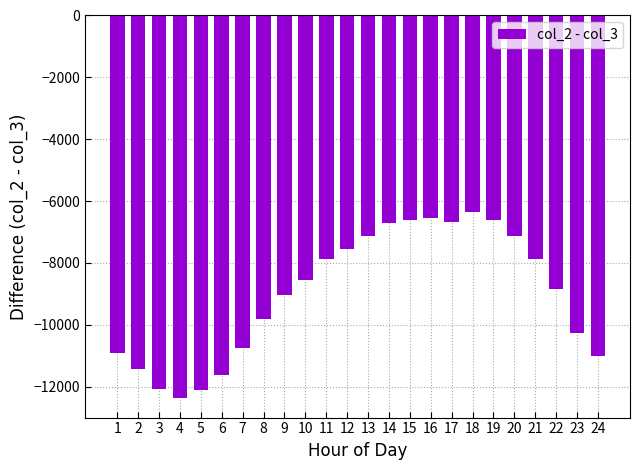

What is the difference between the maximum and minimum values?

6033